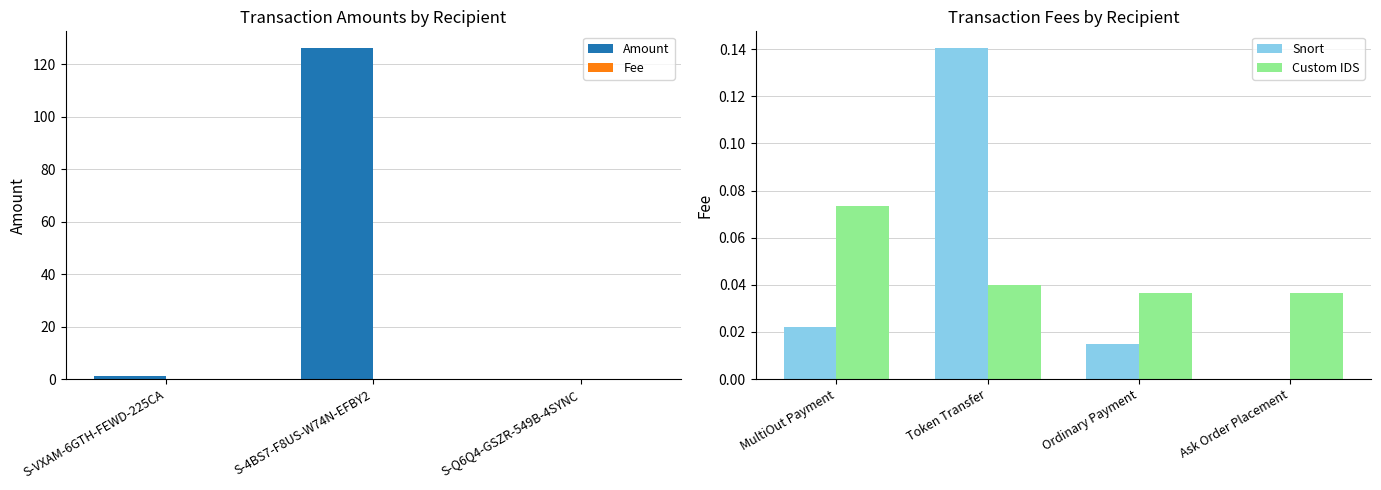

What is the sum of all Amount values?

127.5